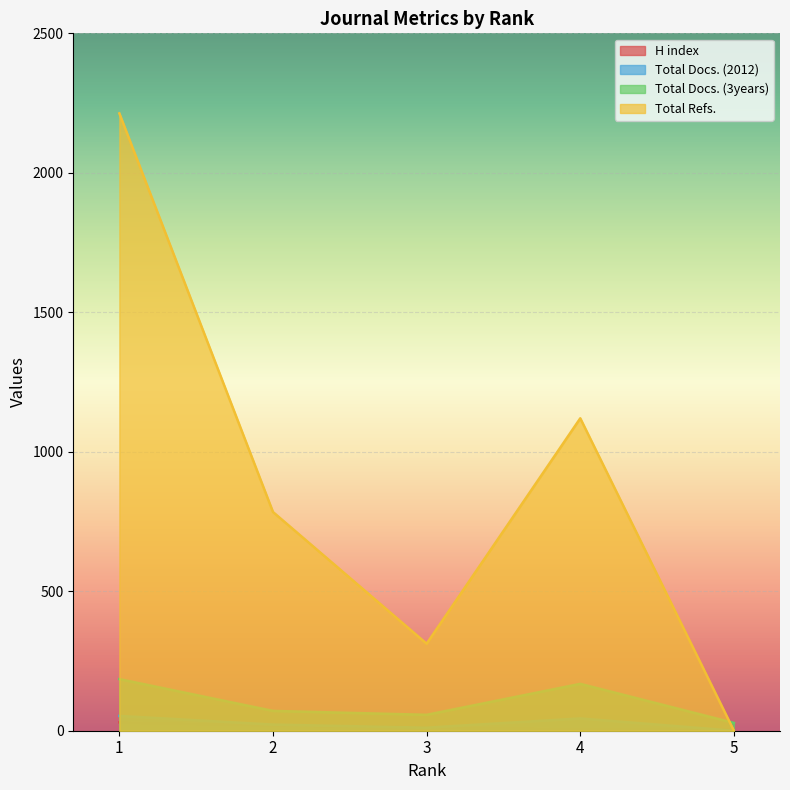

How many lines are shown in the chart?

4